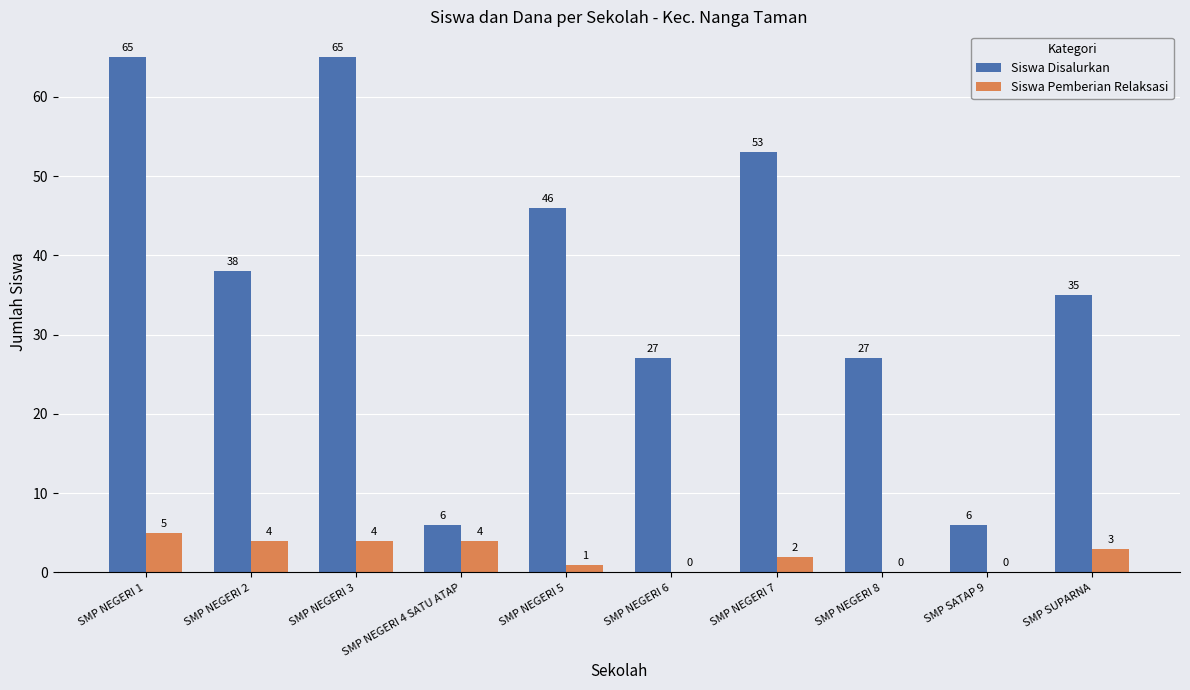

What is the sum of all Siswa Pemberian Relaksasi values?

23